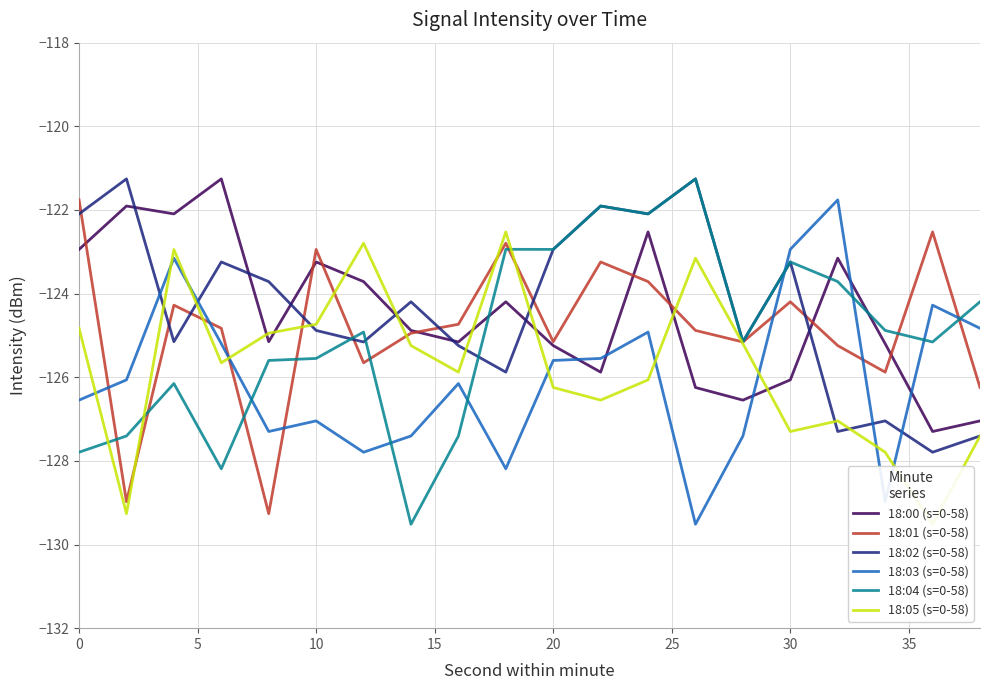

Is it true that 18:00 (s=0-58) equals -68.1 at 30?

False